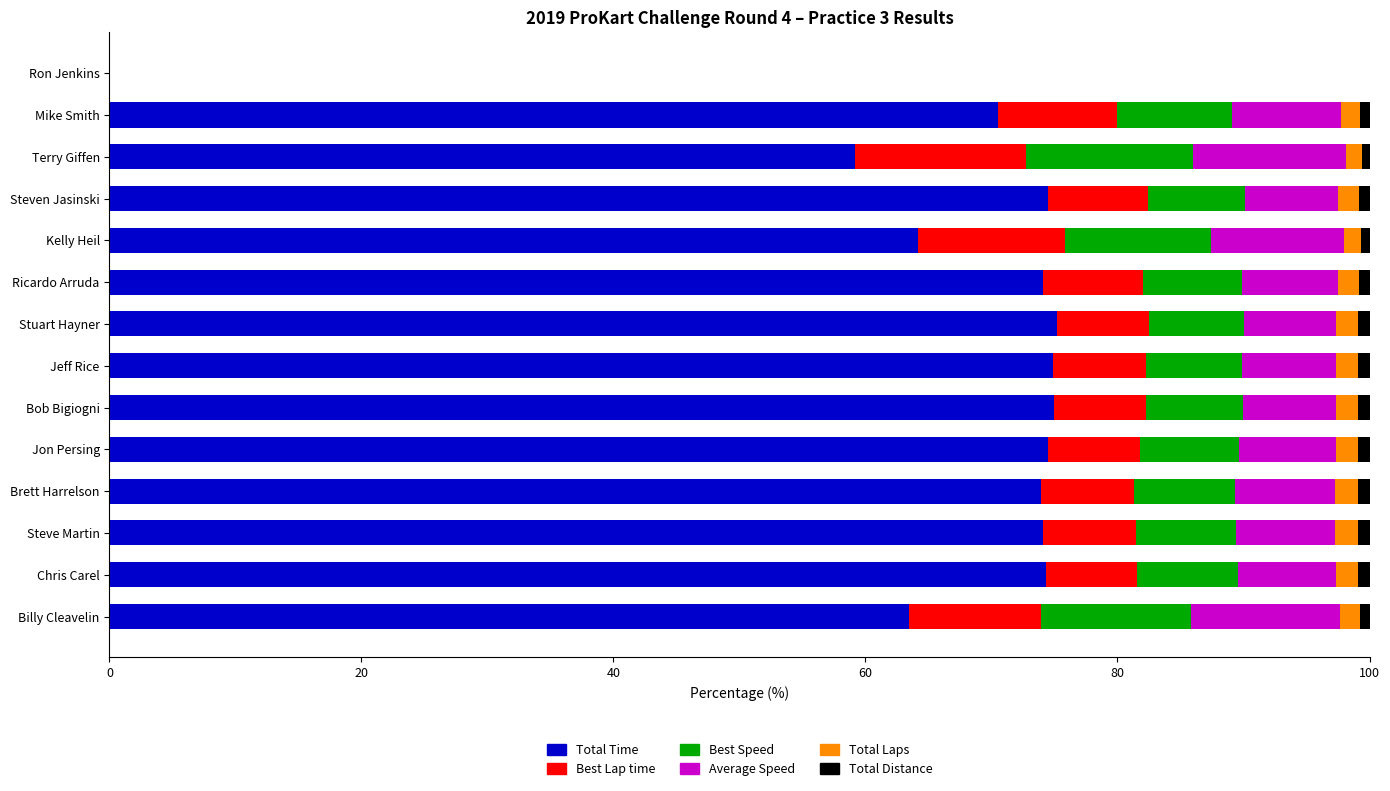

The value of Total Time at Jon Persing is 74.5. True or false?

True